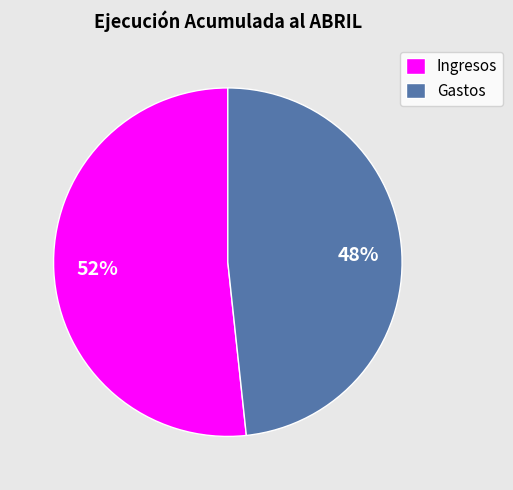

What percentage is the Ingresos slice, to the nearest percent?

52%